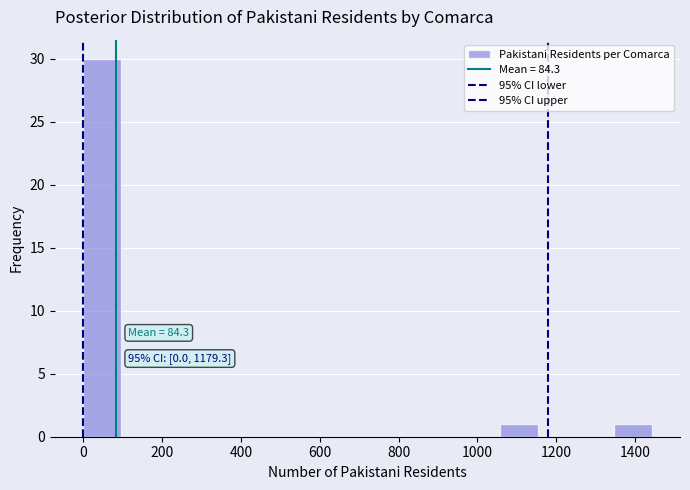

Over which range of the x-axis is the bar tallest?

0 to 100